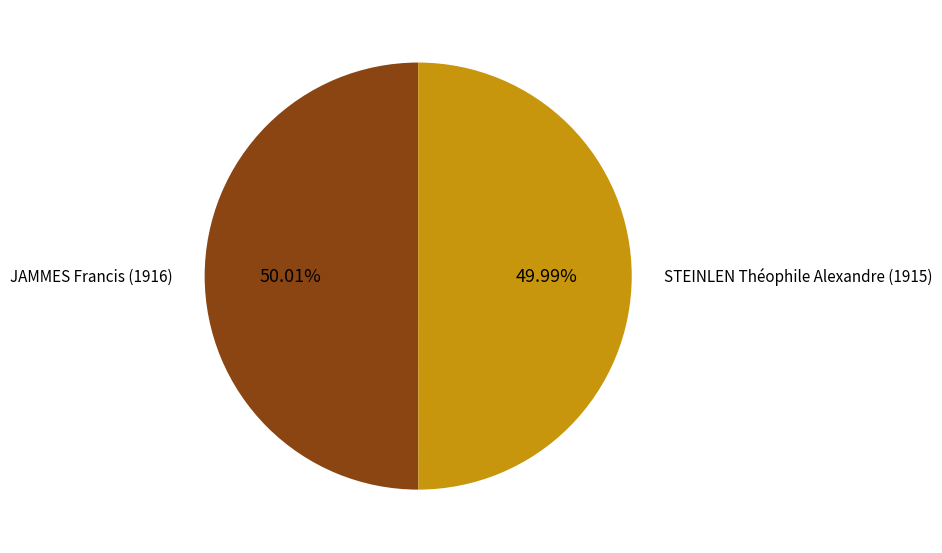

How many segments does this pie chart have?

2